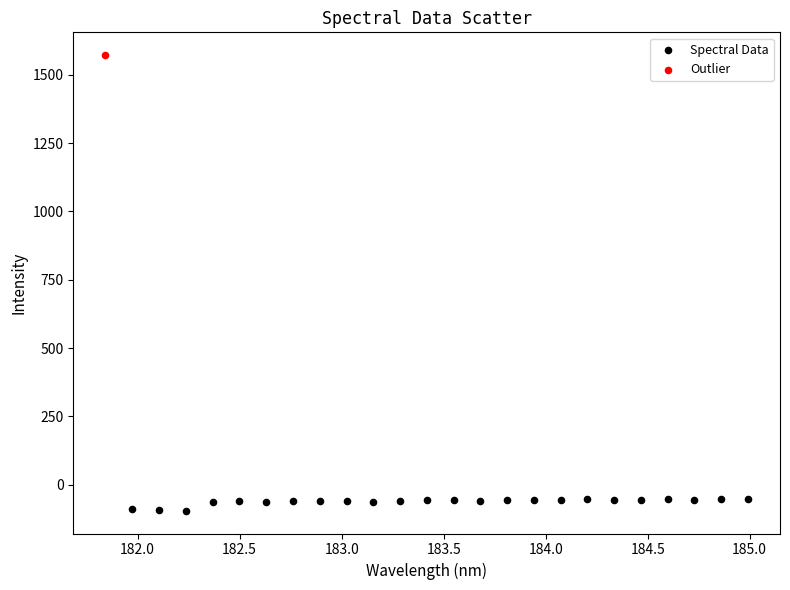

What are all the series names shown in the legend?

Spectral Data, Outlier